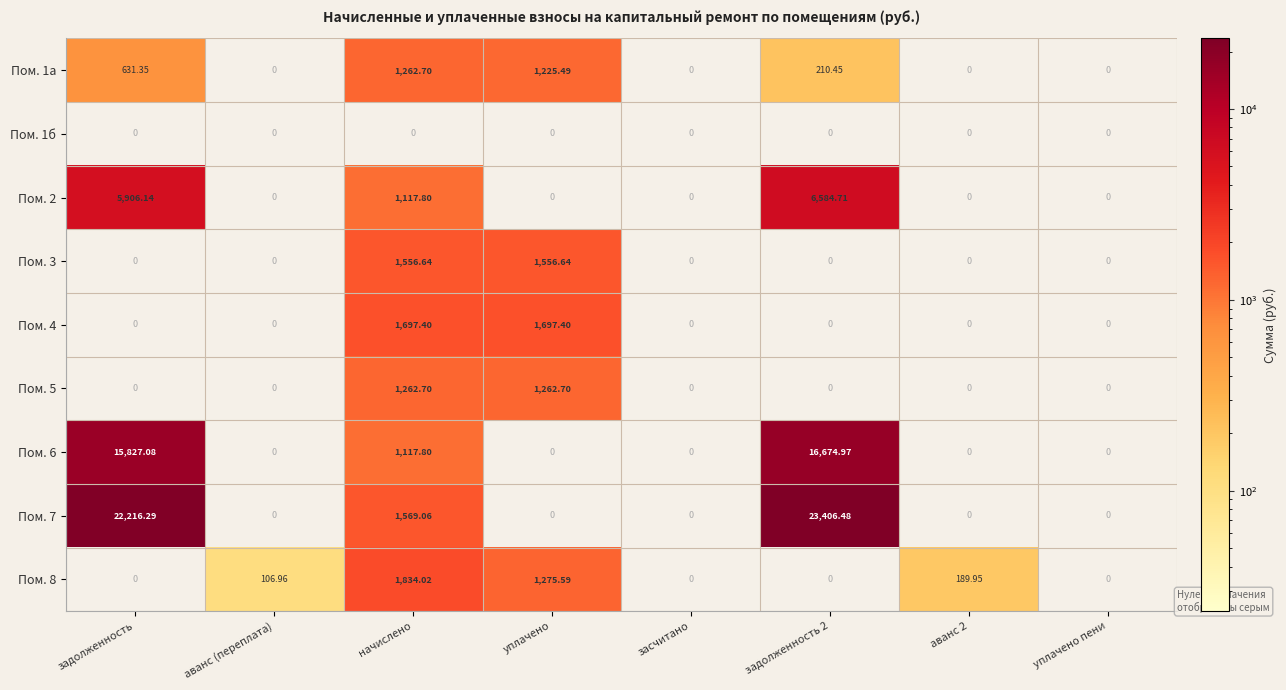

At засчитано, list the series in order from smallest to largest.

Пом. 1а, Пом. 1б, Пом. 2, Пом. 3, Пом. 4, Пом. 5, Пом. 6, Пом. 7, Пом. 8